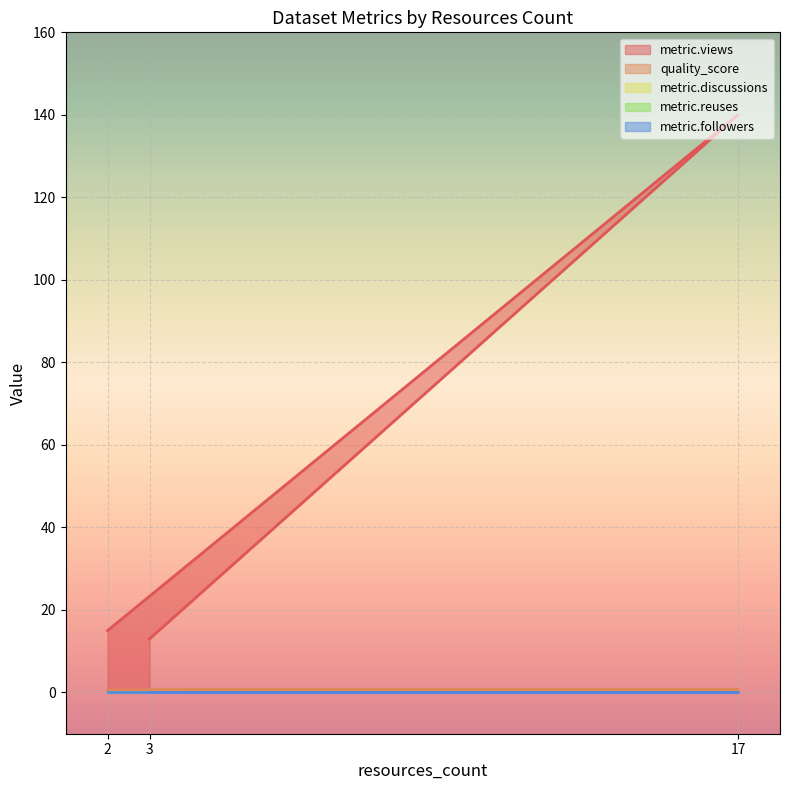

At which category does the chart reach its peak across all series?

17